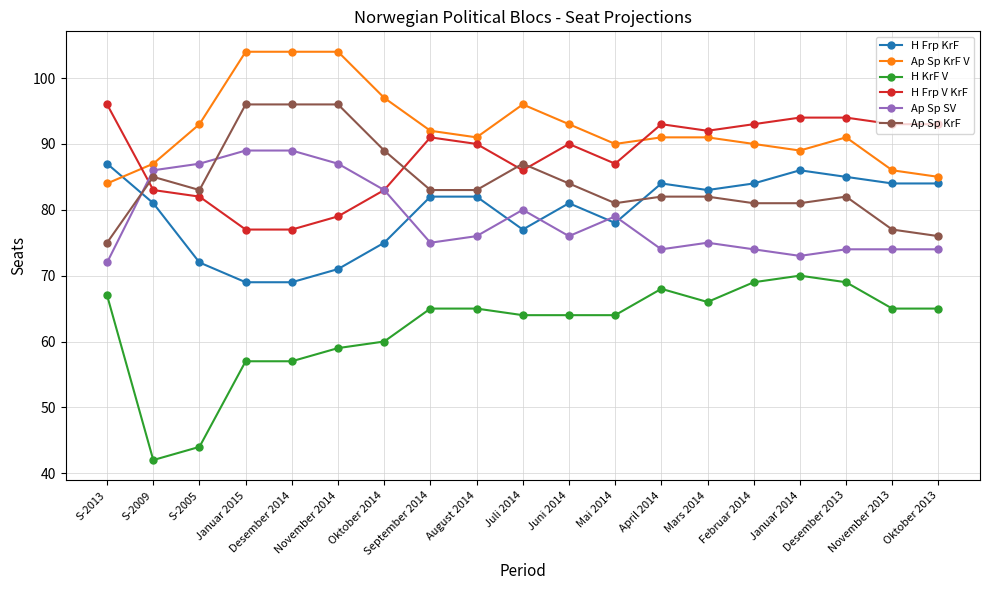

Between S-2009 and S-2005, which series saw the biggest shift?

H Frp KrF